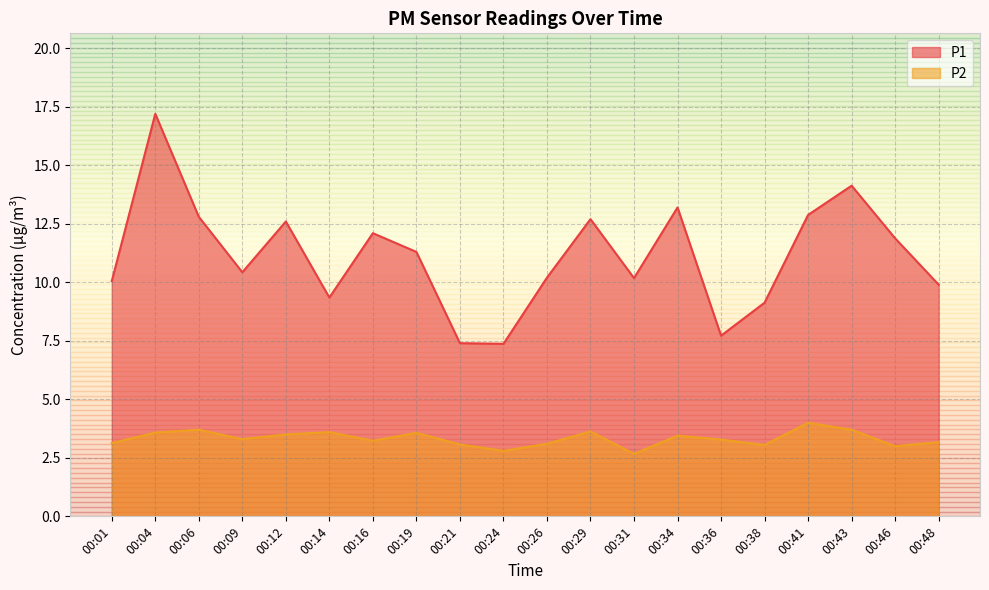

Which category has the highest value in the P2 series?

00:41